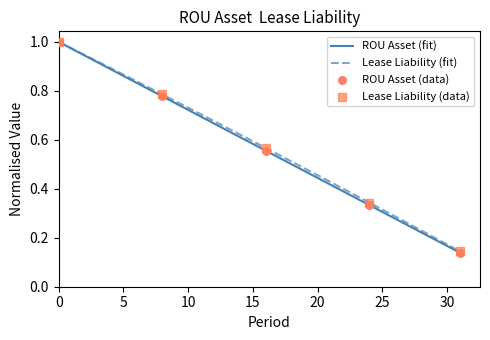

Which series has the largest range (max minus min)?

ROU Asset (fit)